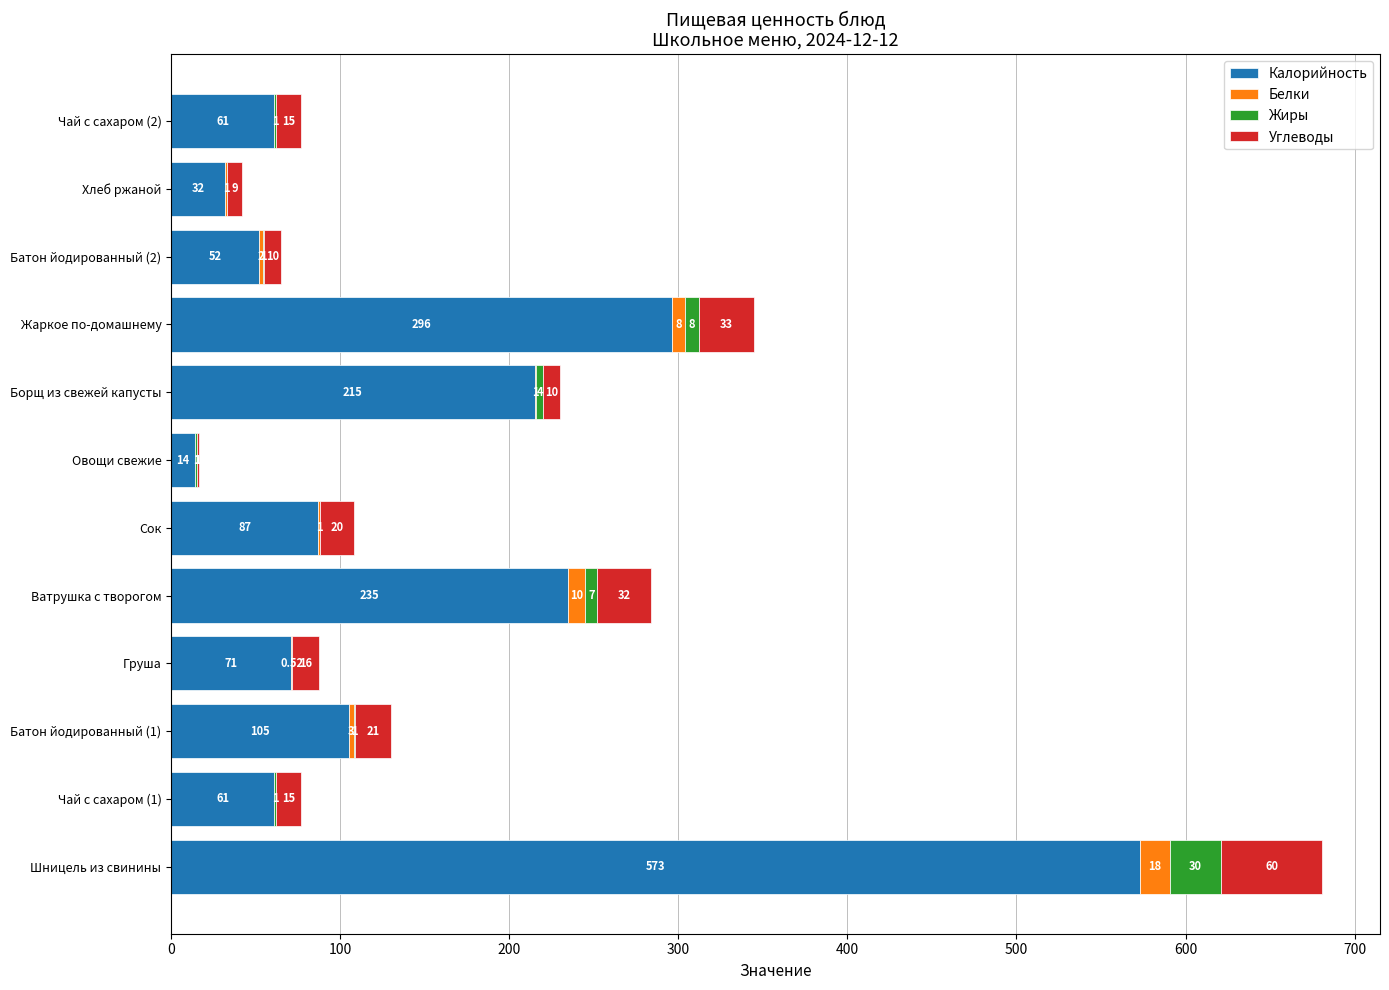

How many data points does each series have?

12